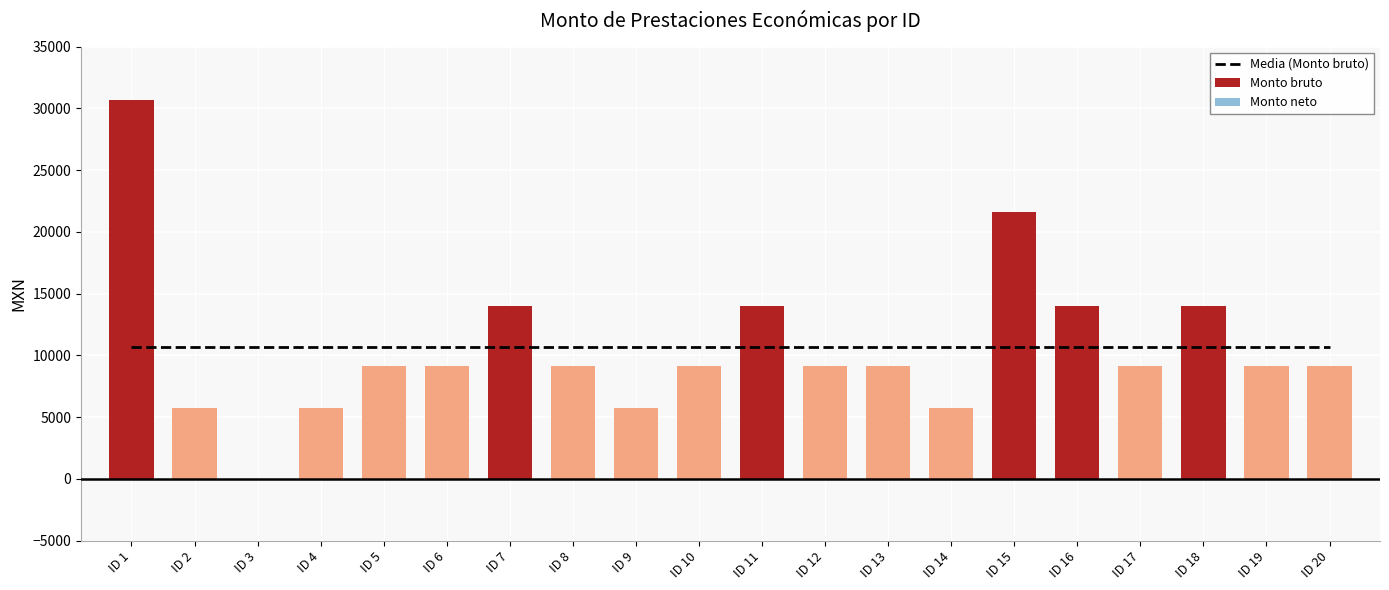

At which label is Media (Monto bruto) closest to 10680?

ID 1